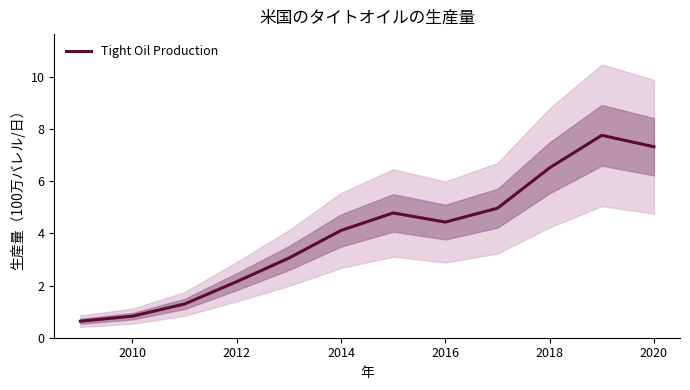

Is it true that Tight Oil Production equals 2.1 at 2012?

True